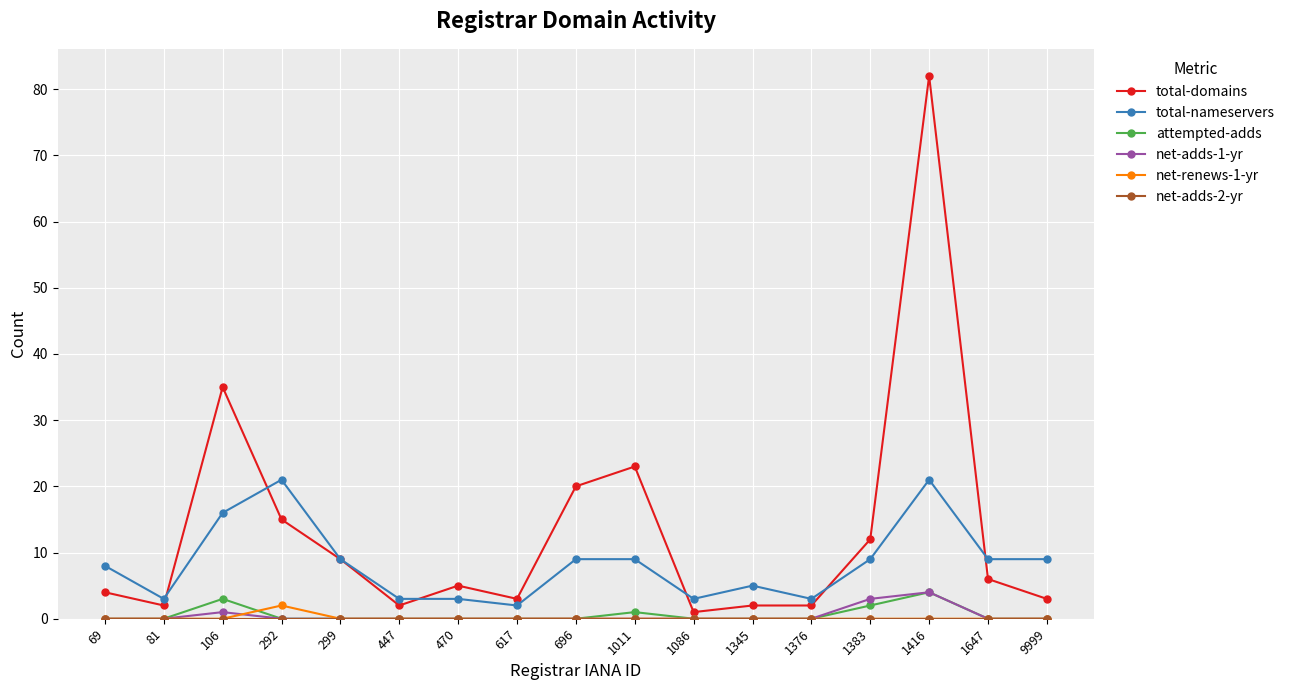

Which series has the widest spread of values?

total-domains